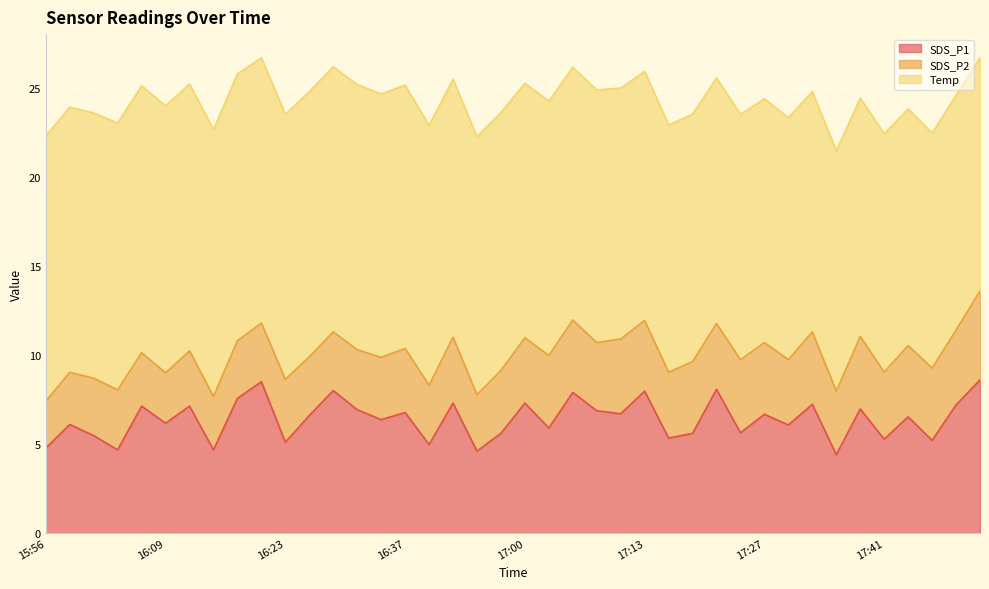

Rank the categories by SDS_P1 value from highest to lowest.

17:52, 16:20, 17:22, 16:28, 17:13, 17:05, 16:17, 16:42, 17:00, 17:33, 17:49, 16:07, 16:12, 17:38, 16:31, 17:08, 16:37, 17:11, 17:27, 16:26, 17:44, 16:34, 16:09, 15:58, 17:30, 17:02, 17:24, 16:48, 17:19, 16:01, 17:16, 17:41, 17:46, 16:23, 16:40, 15:56, 16:04, 16:15, 16:45, 17:35